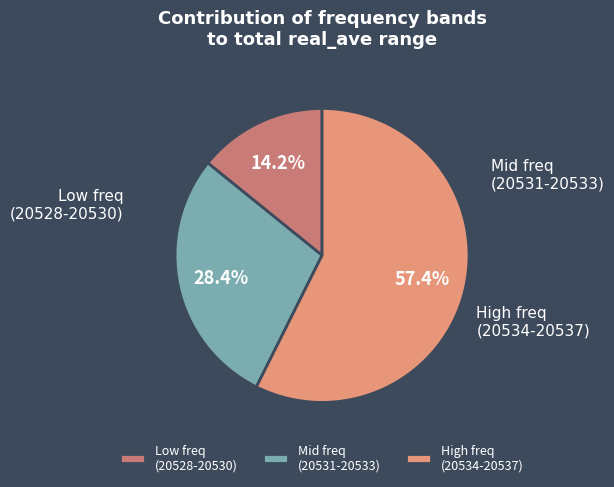

What is the largest slice in the pie chart?

High freq (20534-20537)